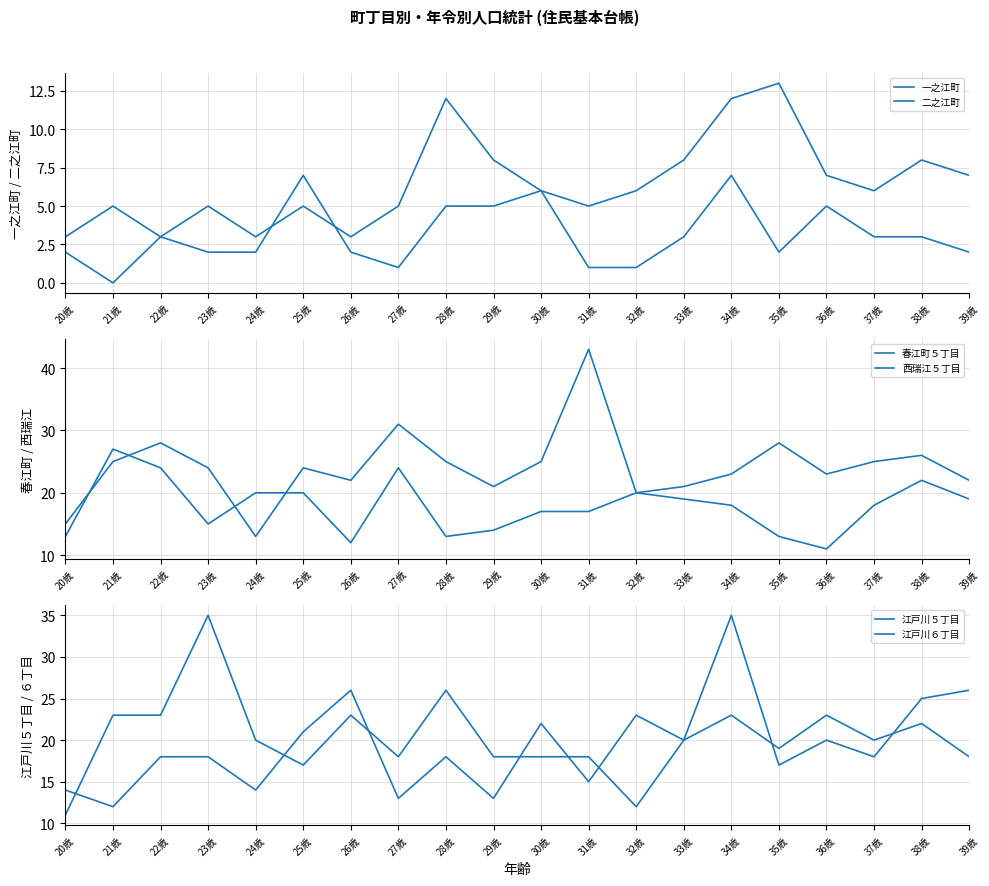

At which category is the sum across all series the highest?

34歳